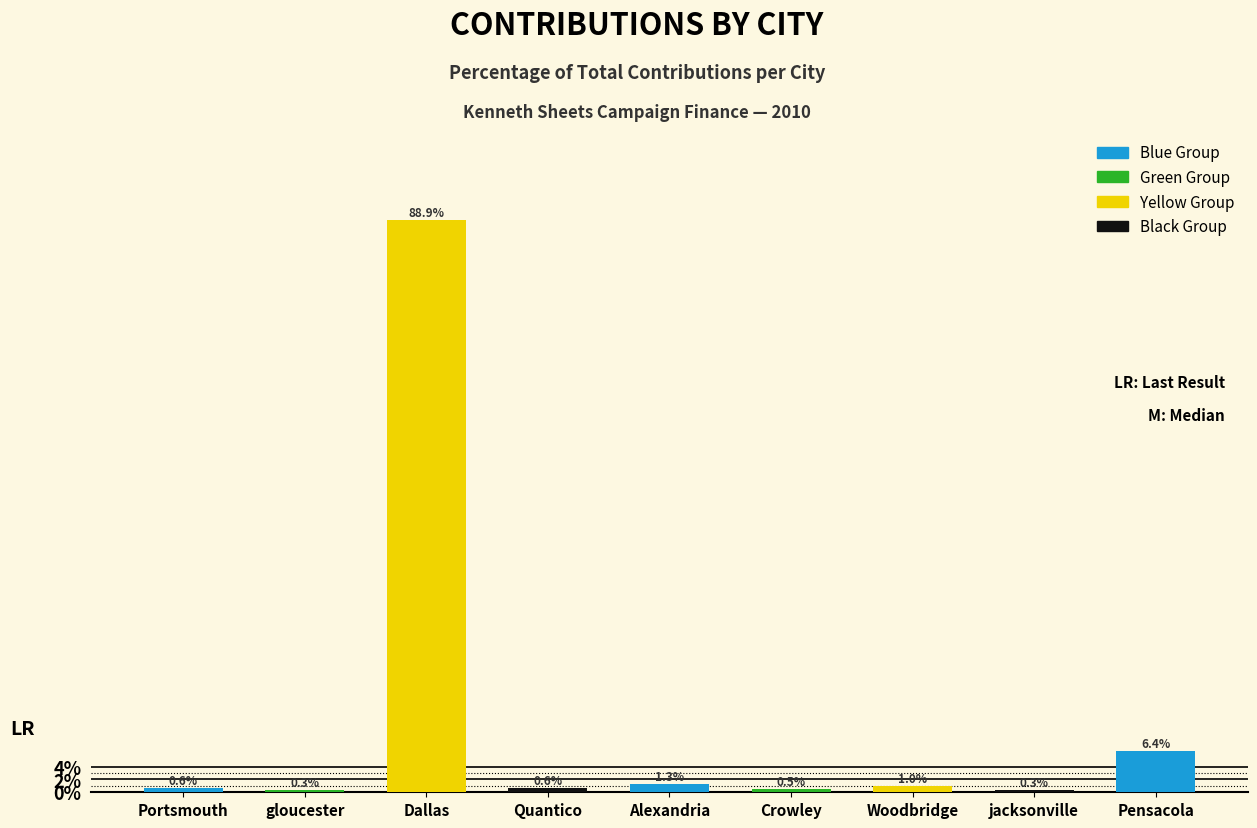

The chart shows a value of 0.3 at gloucester. True or false?

True